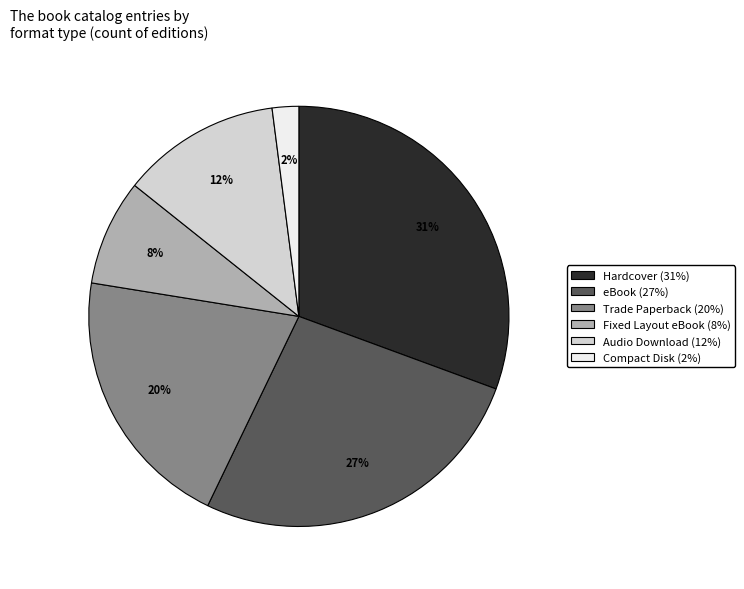

Is it true that Hardcover is 23% of the pie?

False